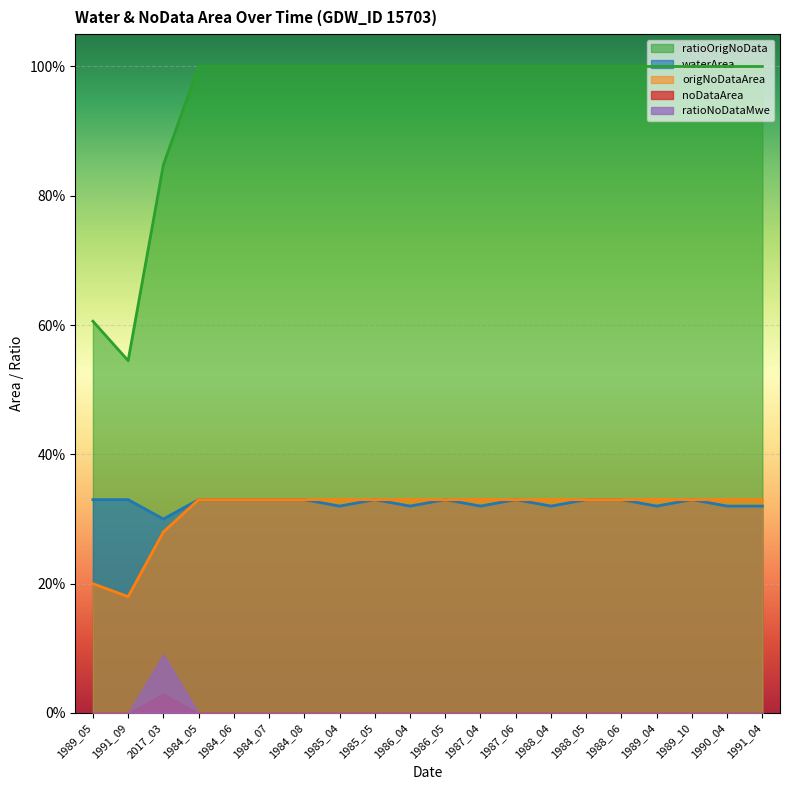

What are all the series names shown in the legend?

ratioOrigNoData, waterArea, origNoDataArea, noDataArea, ratioNoDataMwe